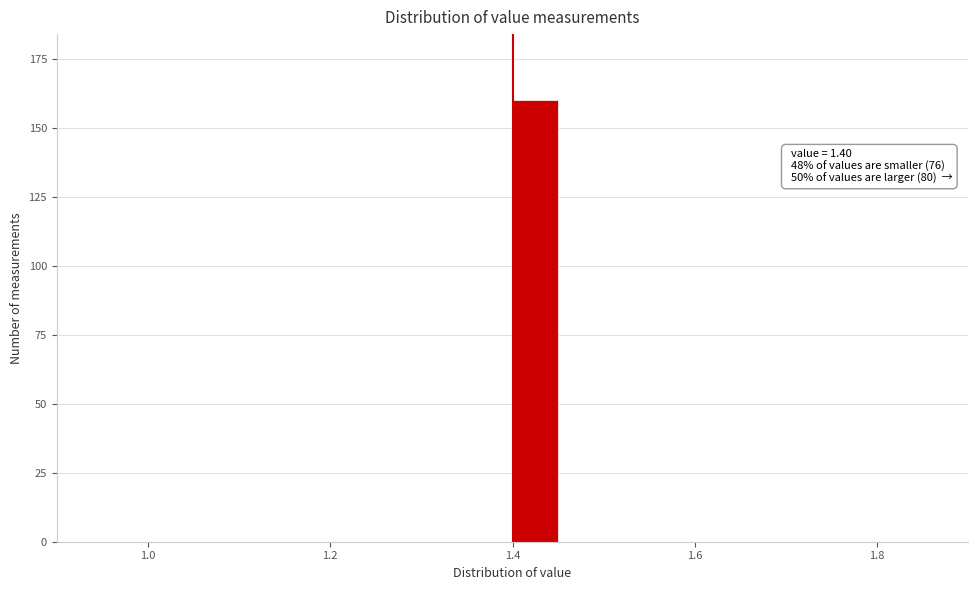

Read against the x-axis, roughly where is the centre of the tallest bar?

1.42